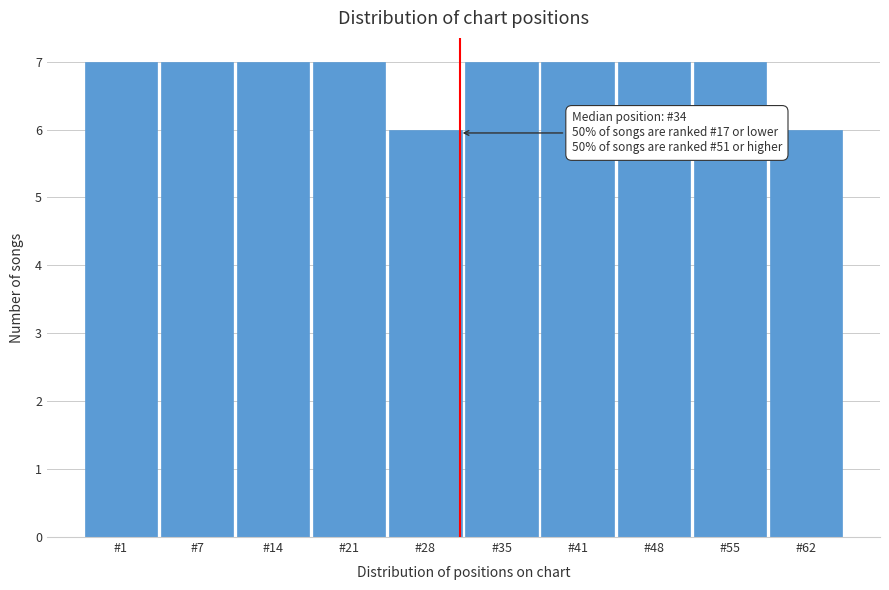

Reading left to right, transcribe all the data shown in this chart.

7	7	7	7	6	7	7	7	7	6